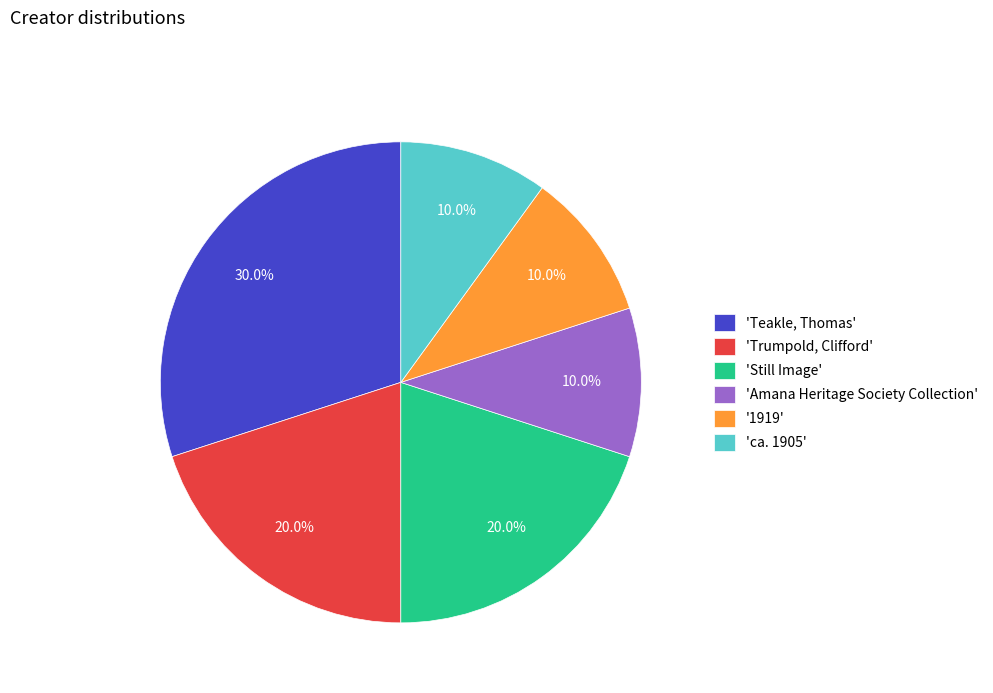

What is the ratio of the value at 'Trumpold, Clifford' to the value at '1919'?

2.0